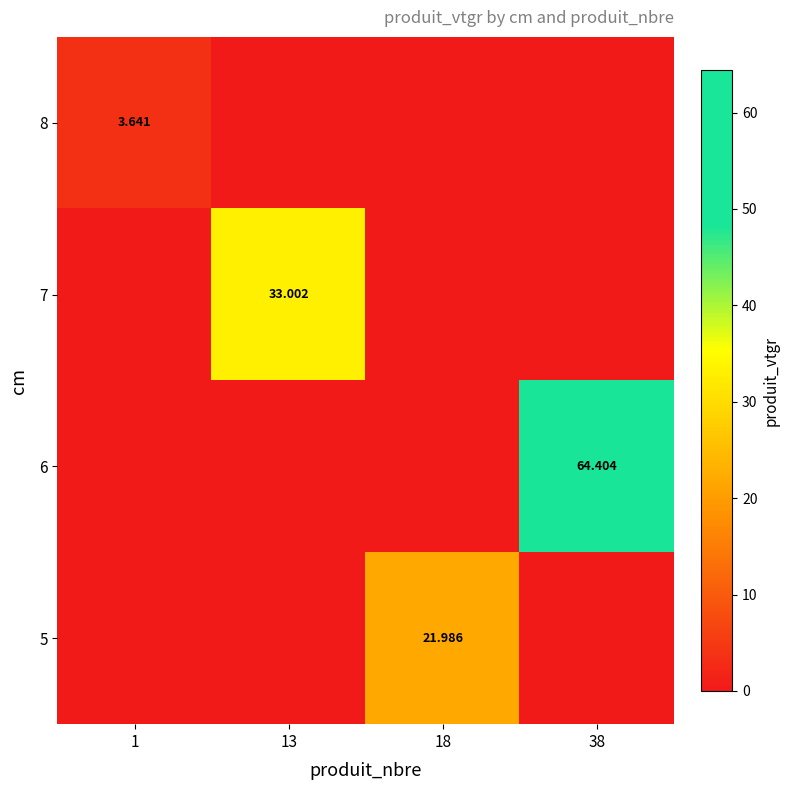

List the series in order of their overall mean, lowest first.

8, 5, 7, 6